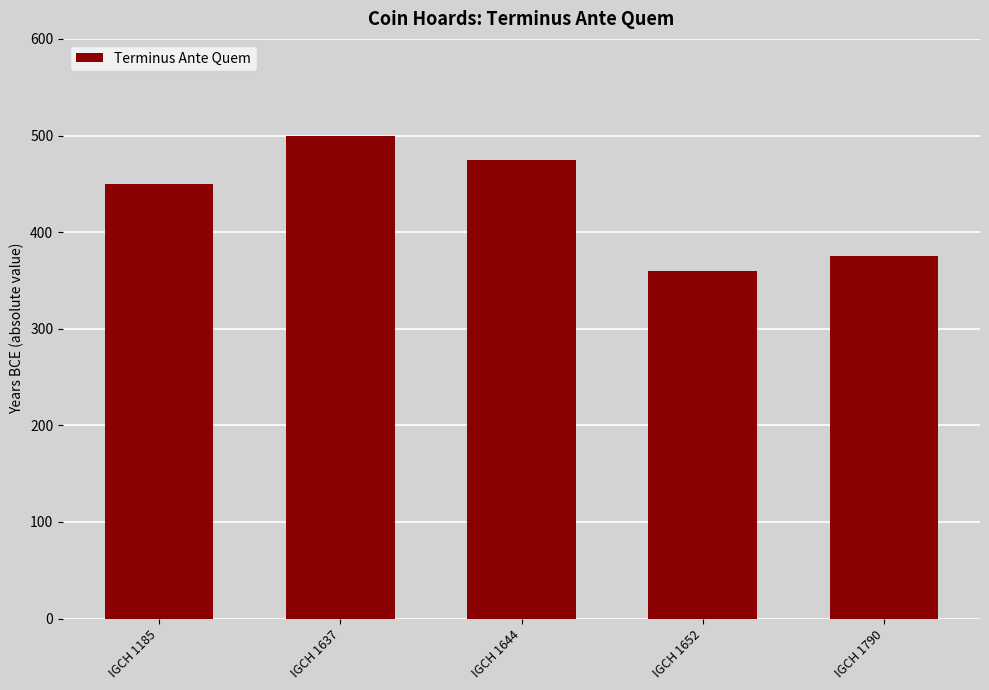

Which label corresponds to the smallest value in the chart?

IGCH 1652